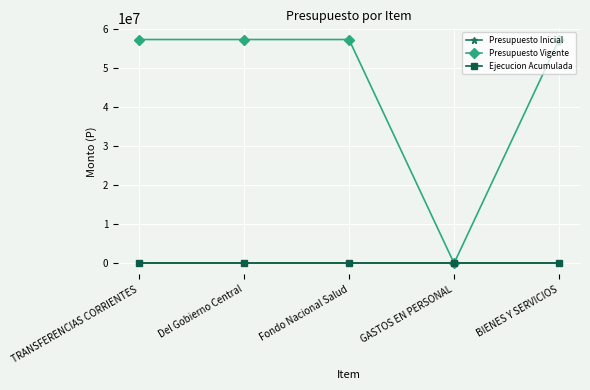

Which series has the largest total across all categories?

Presupuesto Vigente